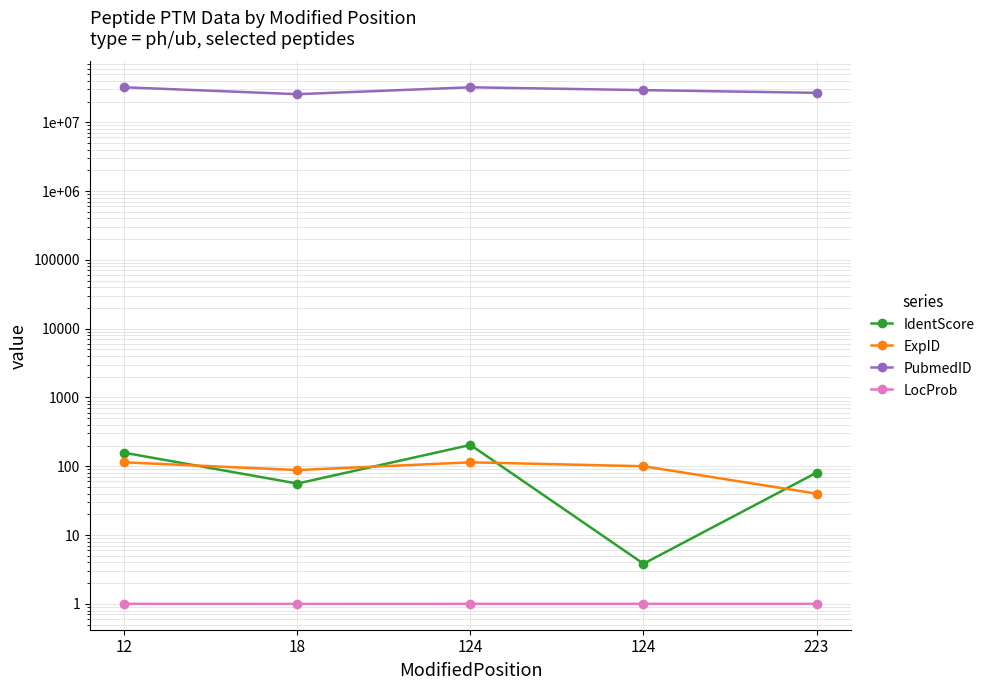

Which series has the largest total across all categories?

PubmedID